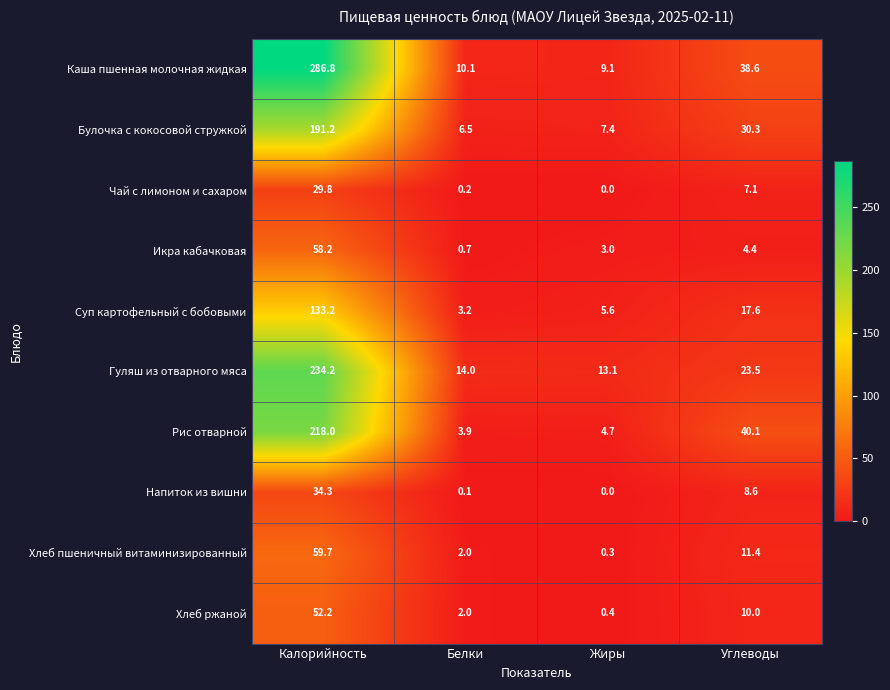

What is the difference between the highest and lowest values at Калорийность?

257.0